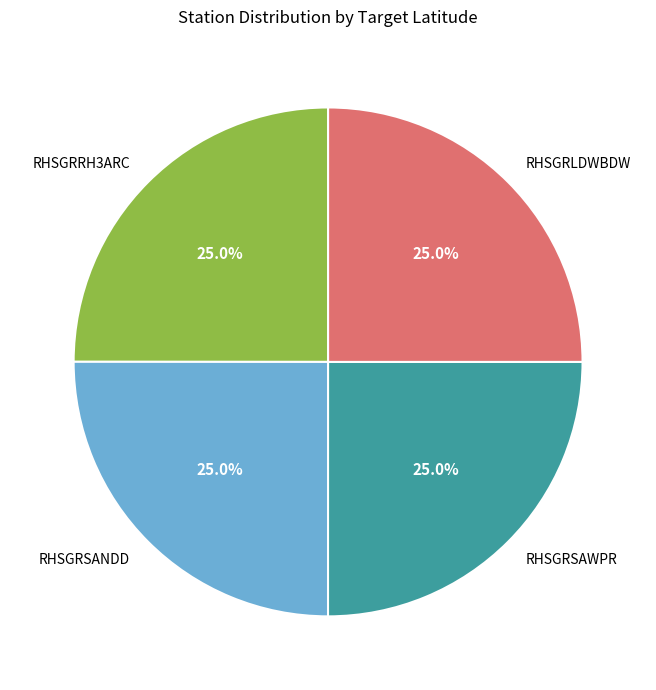

How much of the chart is everything except RHSGRSANDD?

75.0%